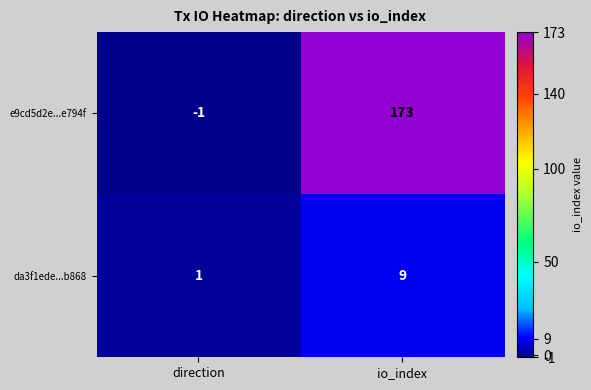

At io_index, list the series in order from smallest to largest.

da3f1ede...b868, e9cd5d2e...e794f